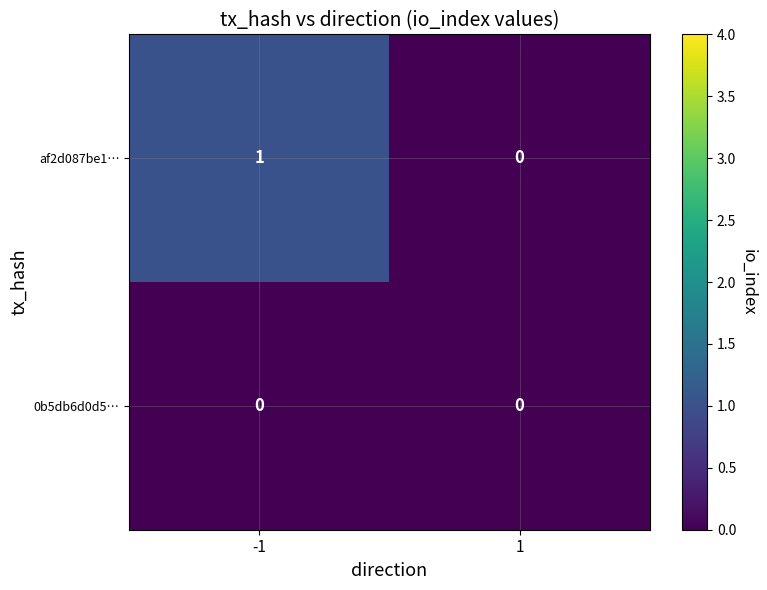

Reading left to right, list all the values displayed in this chart.

af2d087be1…: 1	0
0b5db6d0d5…: 0	0